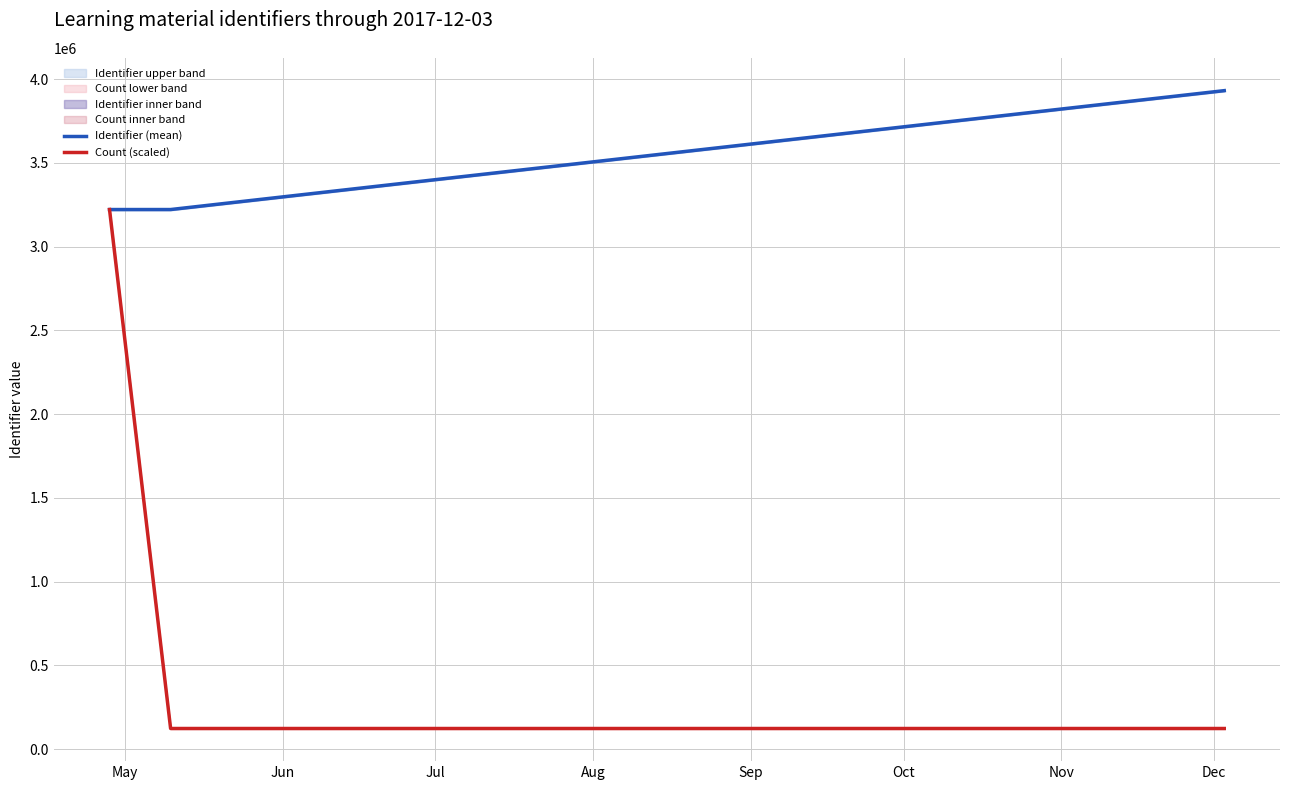

Rank the series by their average value, from highest to lowest.

Identifier (mean), Count (scaled)